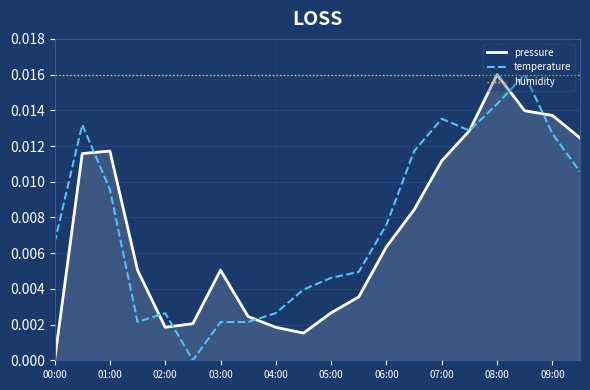

Which series has the largest total across all categories?

humidity